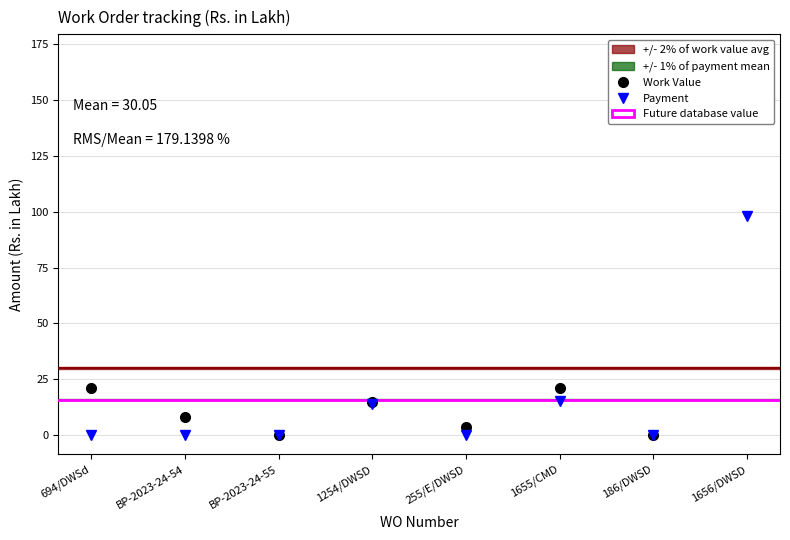

What position from the right is 694/DWSd?

8